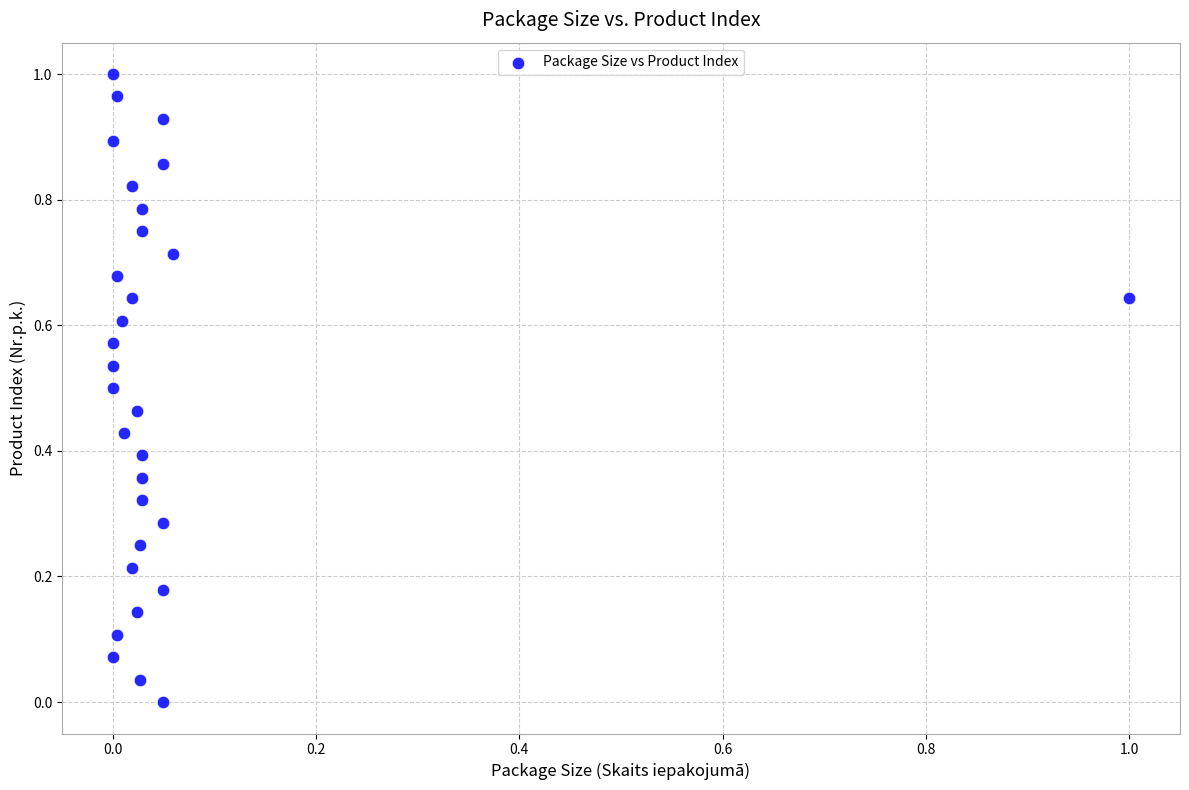

Count the number of points in this scatter plot.

30